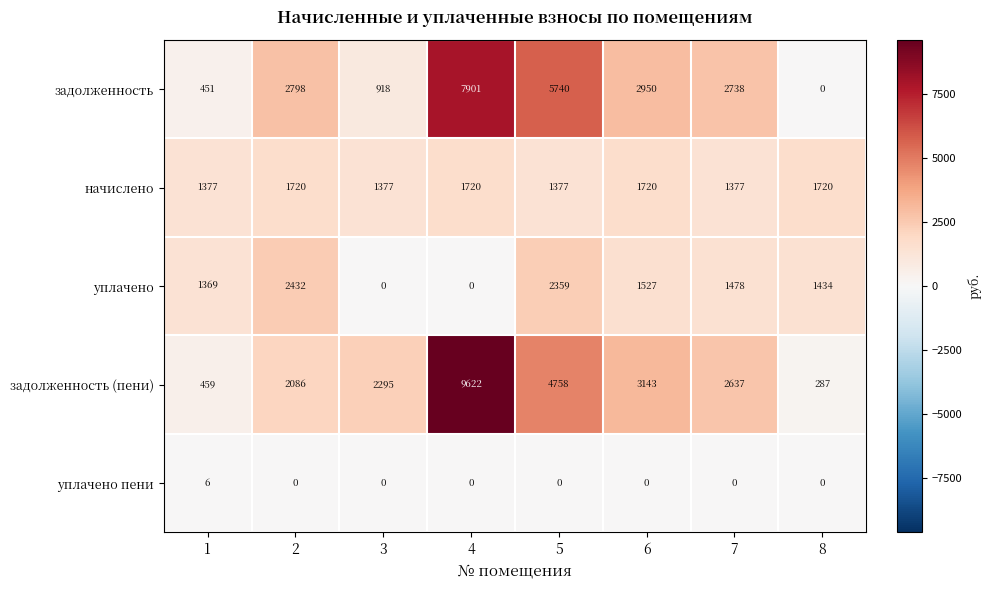

How many distinct data groups are displayed?

5